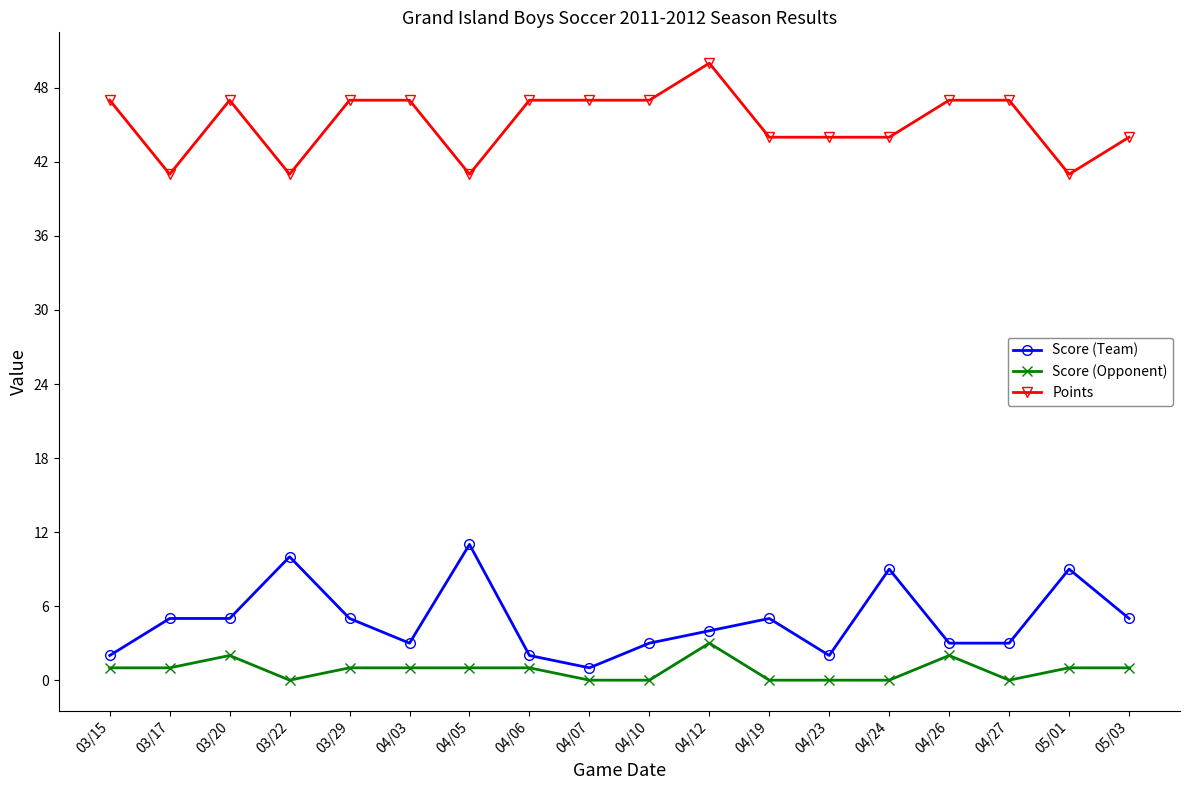

What are all the series names shown in the legend?

Score (Team), Score (Opponent), Points